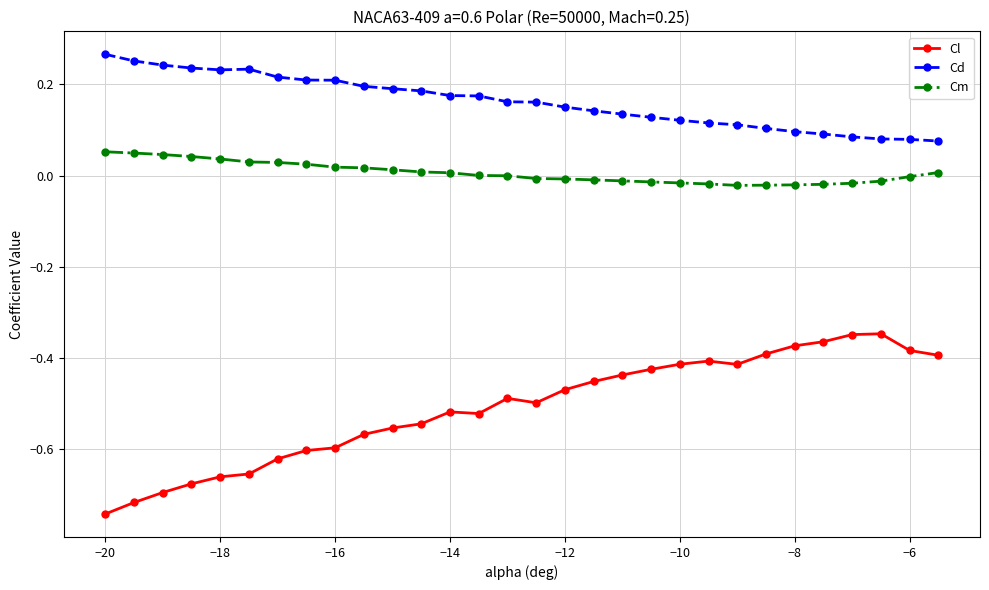

True or false: Cl and Cd intersect in this chart.

False